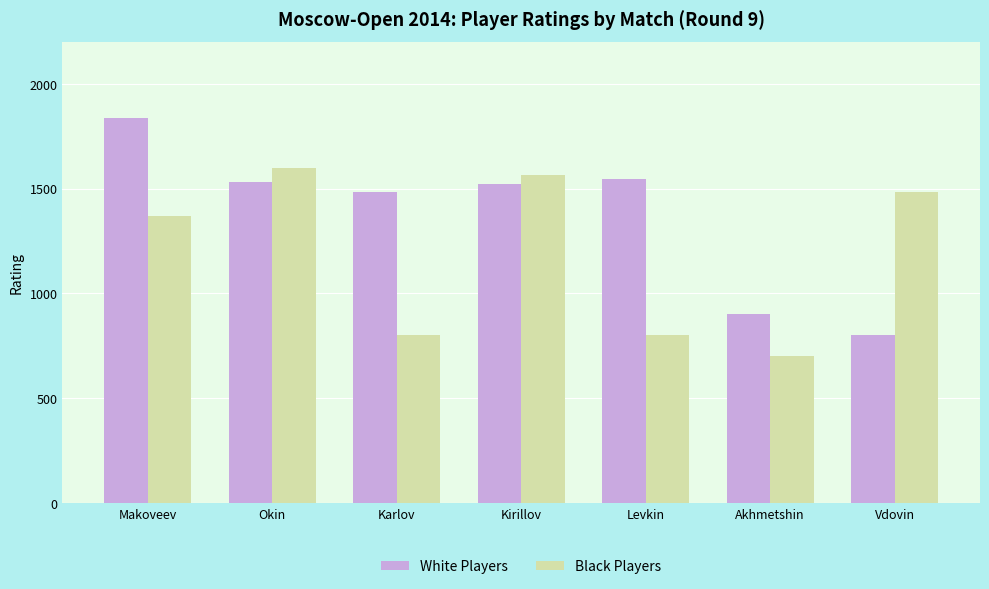

How many data points in White Players are less than 1522?

3